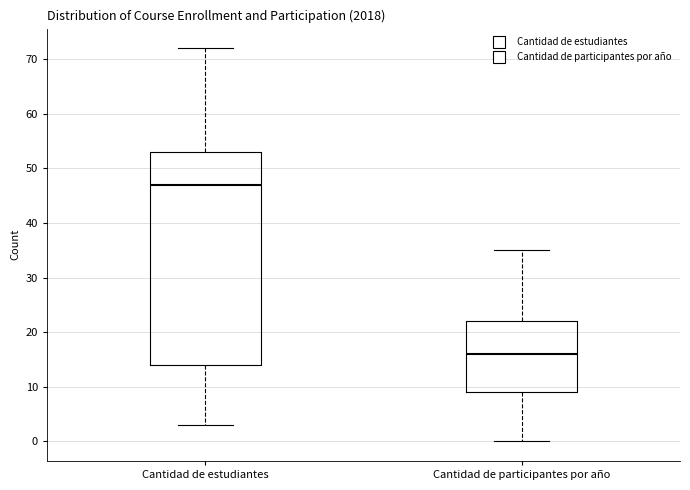

Reading left to right, transcribe this box plot: for each box, give where its median line is, the range the box spans, and where its two whiskers end, as read against the y-axis. The values are not printed on the chart, so give them approximately, as read against the axis.

Cantidad de estudiantes: median 47, box 14 to 53, whiskers 3 to 72
Cantidad de participantes por año: median 16, box 9 to 22, whiskers 0 to 35